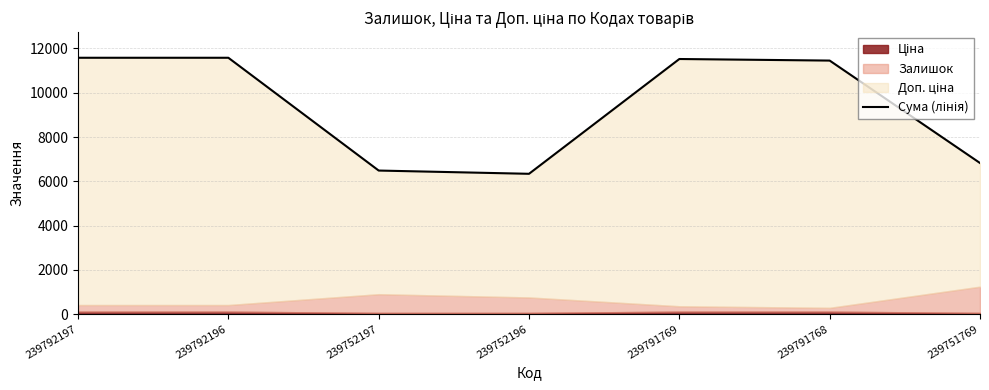

What is the ratio of the value at 239751769 to the value at 239792196?

0.6